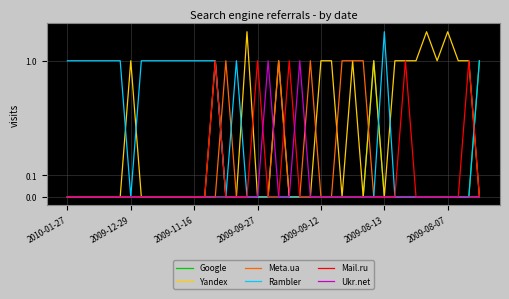

How many interior local valleys does the Rambler series have?

2